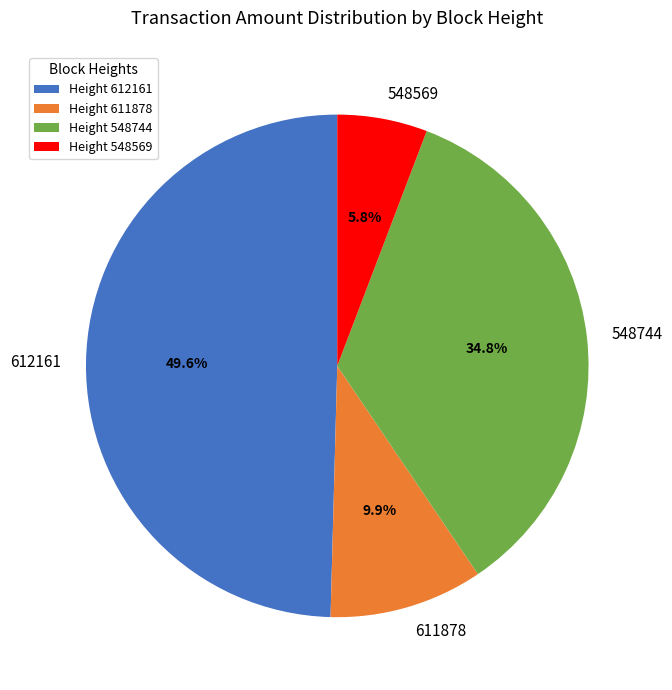

Which category has the biggest portion of the pie?

612161